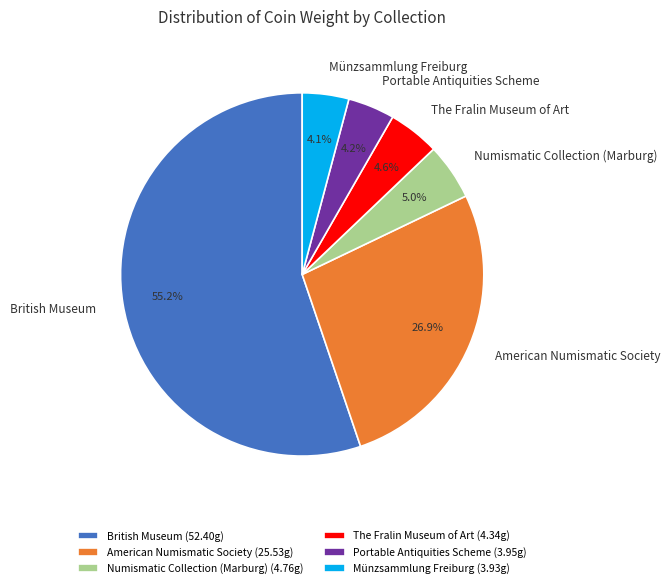

Is there any slice that represents more than half of the pie?

Yes